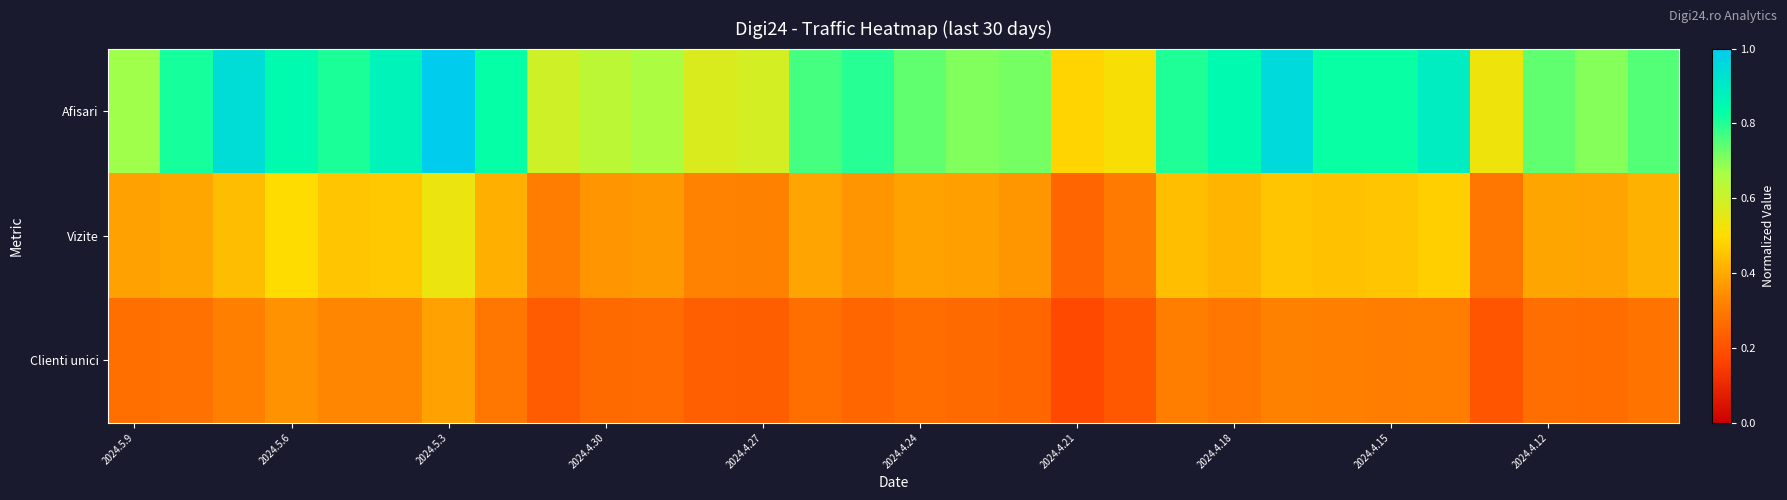

Which category has the highest value across all series?

2024.5.3